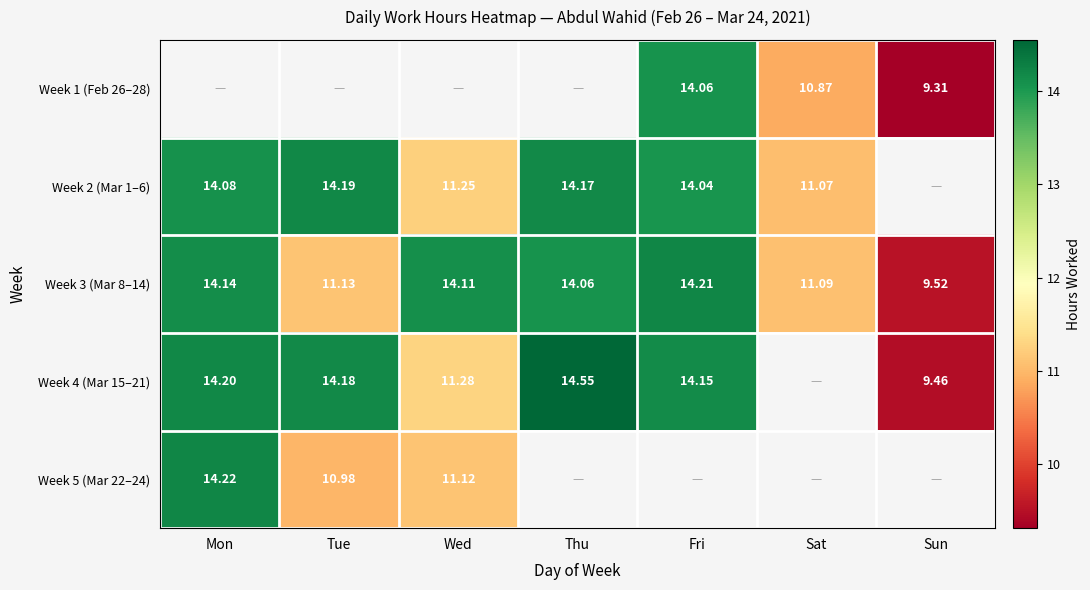

Is the value of Week 2 (Mar 1–6) at Mon greater than the value of Week 3 (Mar 8–14) at Sat?

Yes